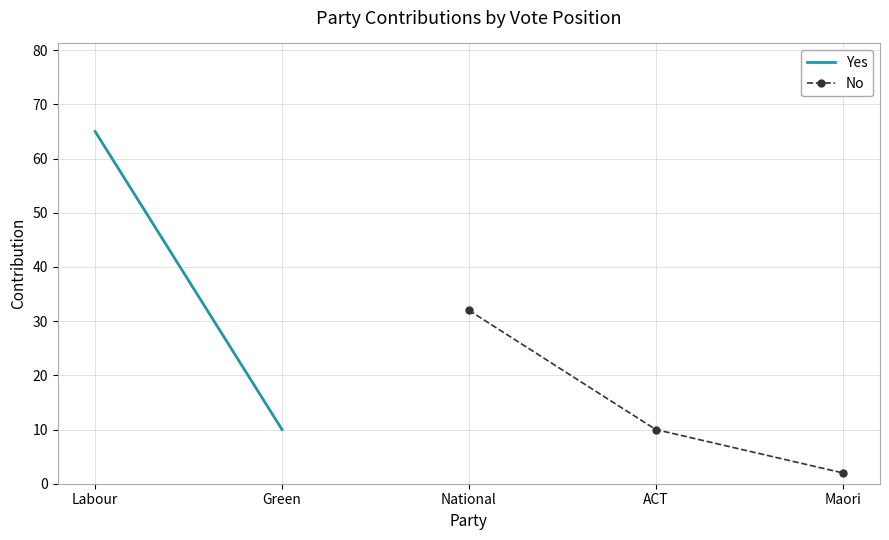

What is the maximum value for No?

32